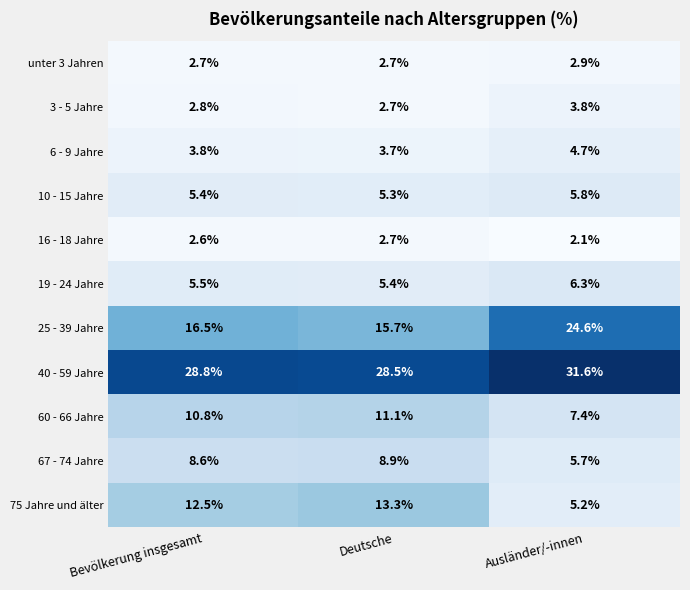

What value does the 25 - 39 Jahre series have at Bevölkerung insgesamt?

16.5